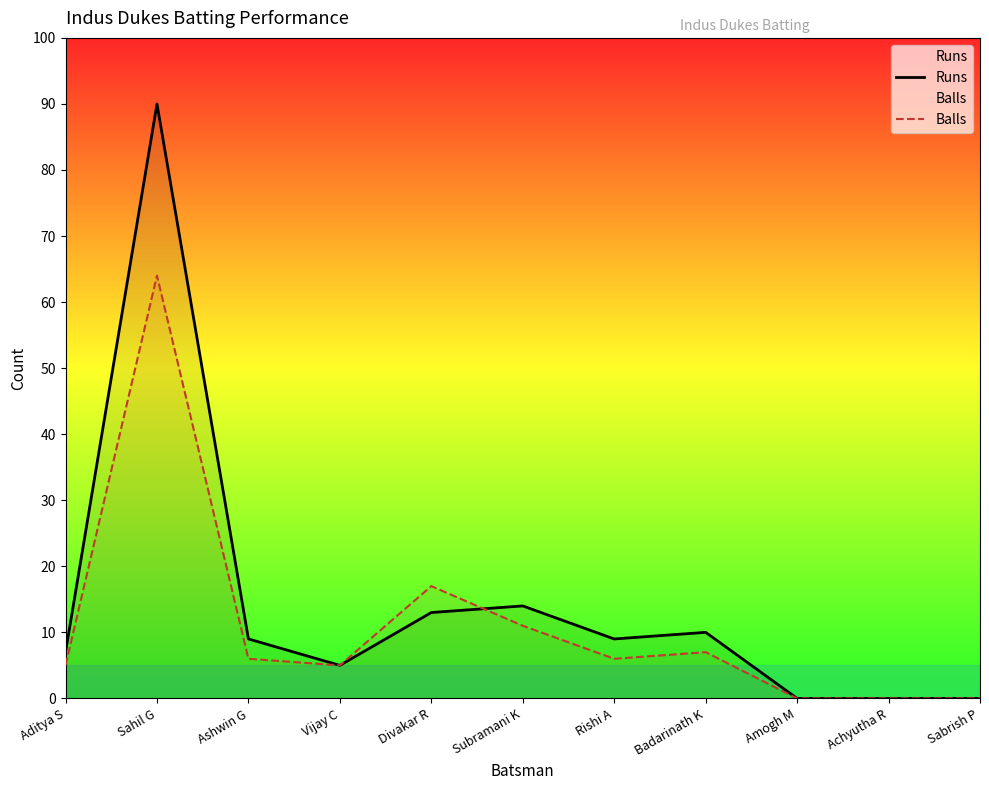

What position from the right is Ashwin G?

9